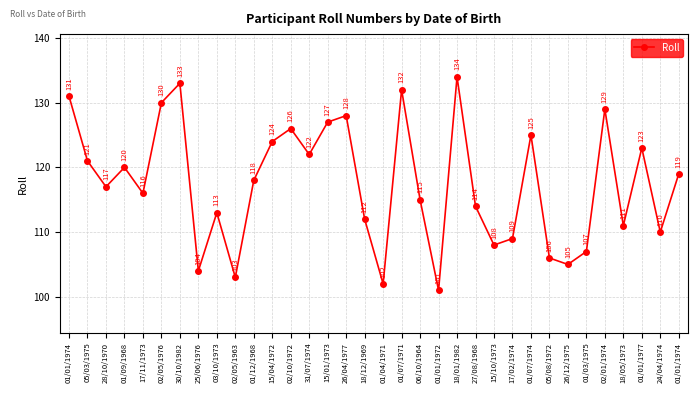

Rank the categories by value from lowest to highest.

01/01/1972, 01/04/1971, 02/05/1963, 25/06/1976, 26/12/1975, 05/08/1972, 01/03/1975, 15/10/1973, 17/02/1974, 24/04/1974, 18/05/1973, 18/12/1969, 03/10/1973, 27/08/1968, 06/10/1964, 17/11/1973, 28/10/1970, 01/12/1968, 01/01/1974, 01/09/1968, 05/03/1975, 31/07/1974, 01/01/1977, 15/04/1972, 01/07/1974, 02/10/1972, 15/01/1973, 26/04/1977, 02/01/1974, 02/05/1976, 01/01/1974, 01/07/1971, 30/10/1982, 18/01/1982